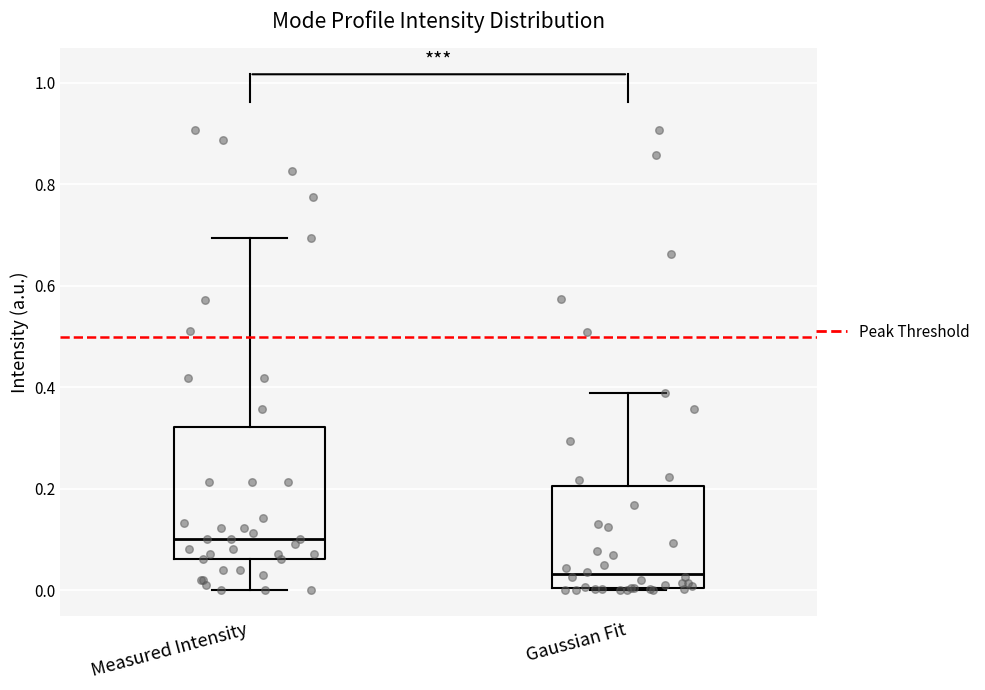

Which box is the tallest, from its lower edge to its upper edge?

Measured Intensity